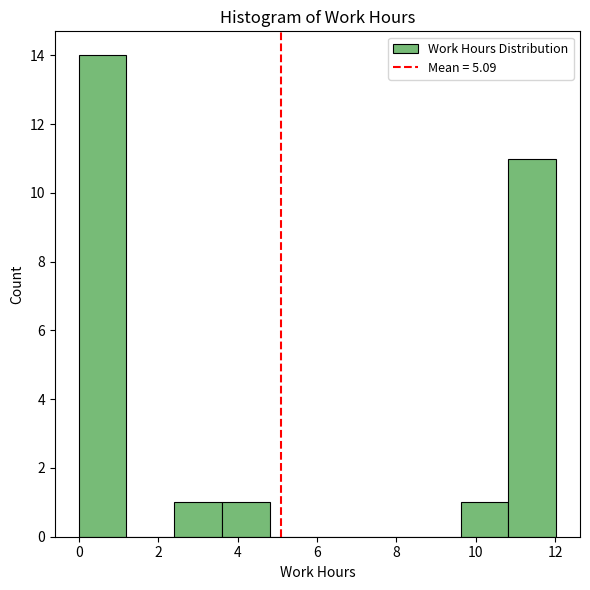

Reading left to right, list every bar in this chart as the range it spans on the x-axis followed by its height. Neither the bar edges nor the heights are printed on the chart, so give them approximately, as read against the axes.

0.0 to 1.2: 14
1.2 to 2.4: 0
2.4 to 3.6: 1
3.6 to 4.8: 1
4.8 to 6.0: 0
6.0 to 7.2: 0
7.2 to 8.4: 0
8.4 to 9.6: 0
9.6 to 10.8: 1
10.8 to 12.0: 11